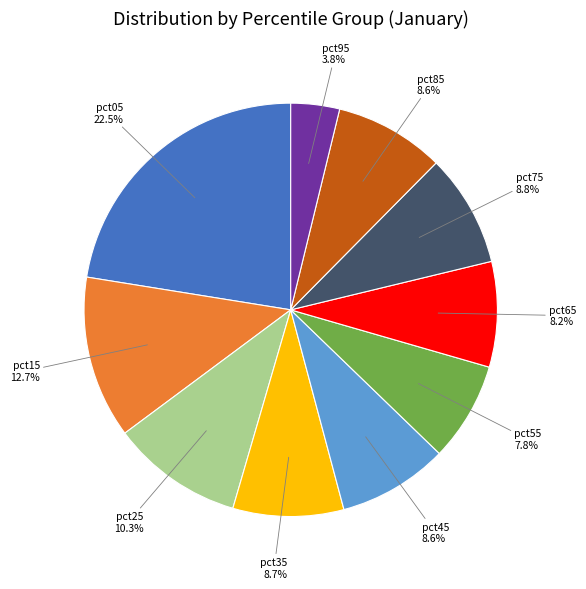

Is there a majority slice in this chart?

No